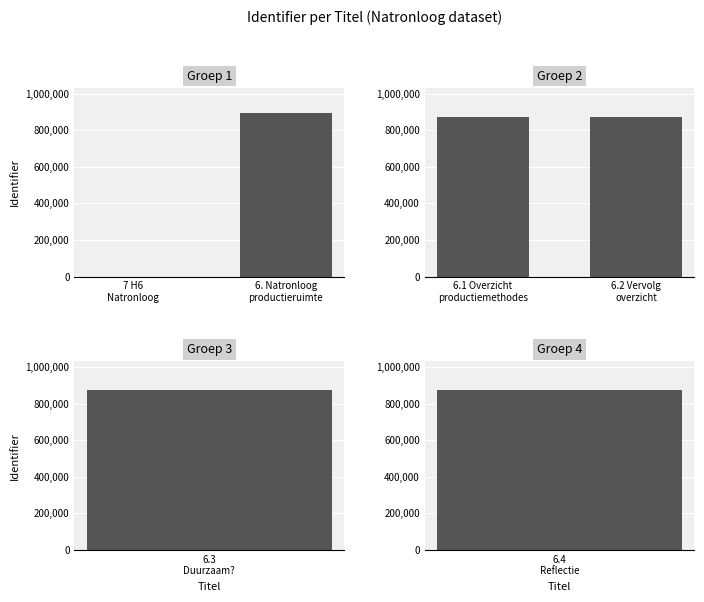

Which series has the widest spread of values?

Groep 1